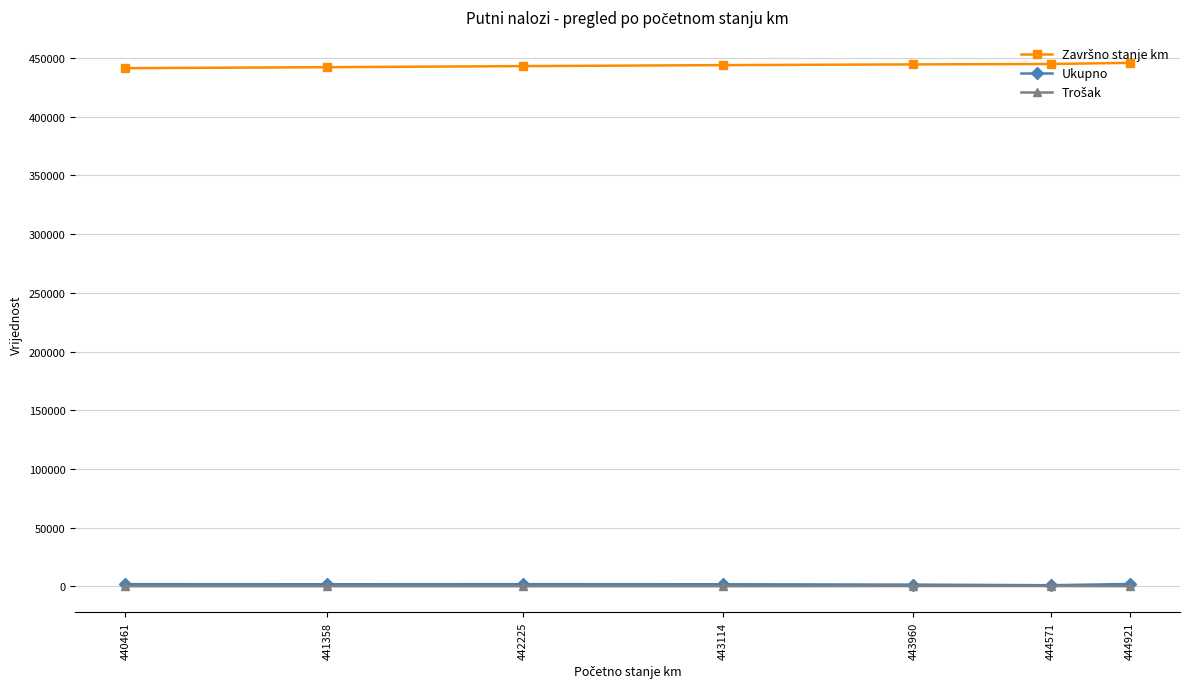

True or false: Ukupno has a value of 1806 at 443114.

True